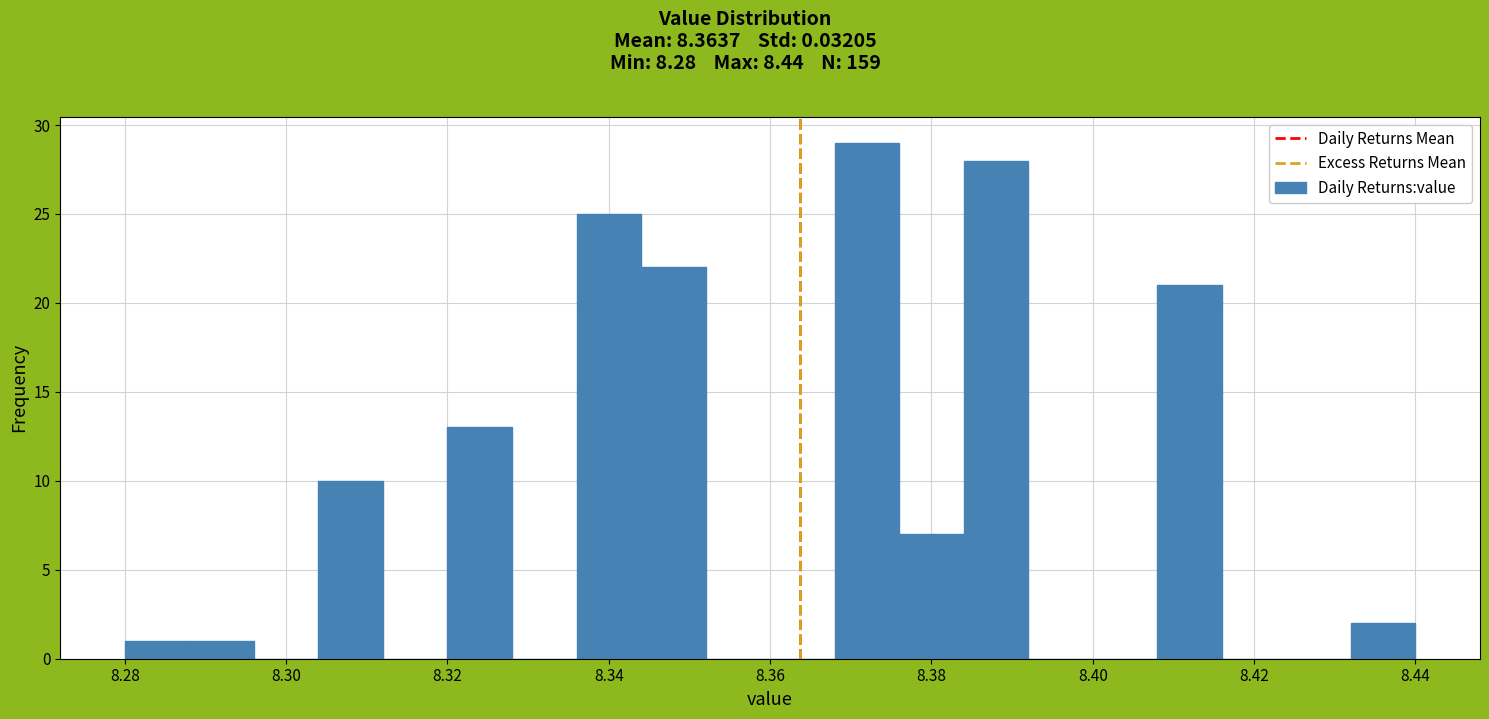

How tall is the bar that spans 8.280 to 8.288 on the x-axis? The values are not printed on the chart, so give them approximately, as read against the axis.

1